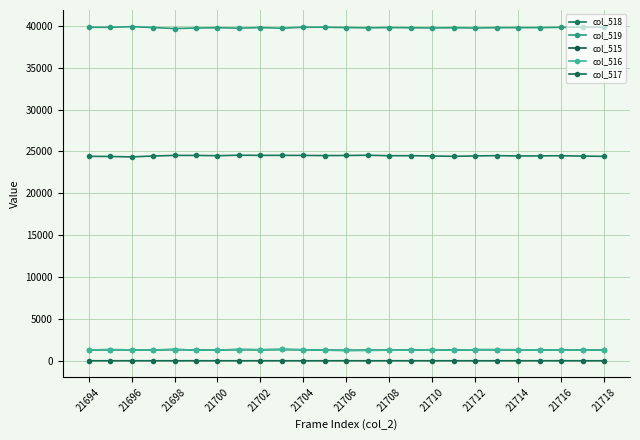

True or false: col_516 and col_517 cross at least once.

False